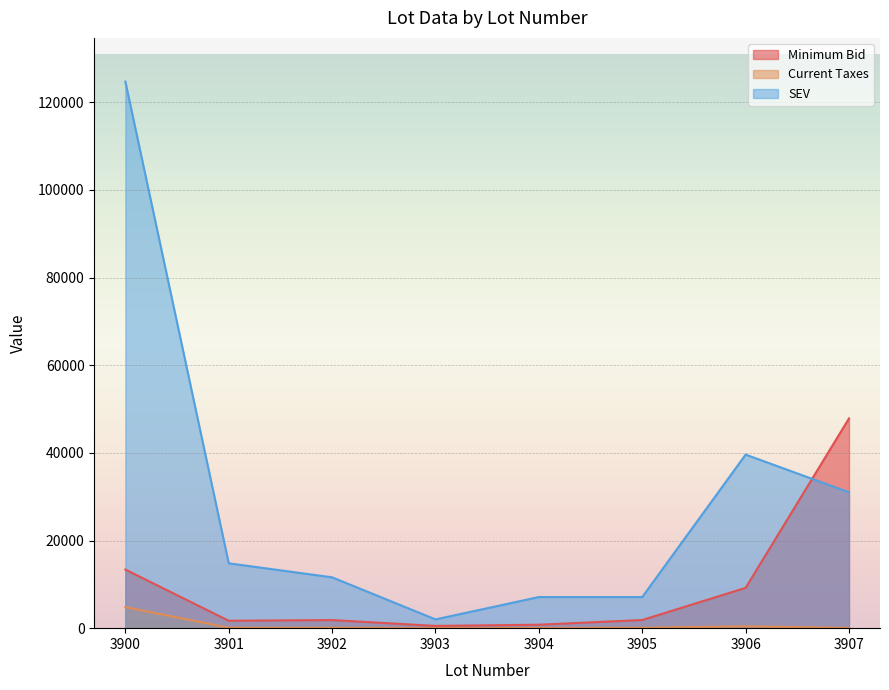

Between 3904 and 3907, which series saw the biggest shift?

Minimum Bid